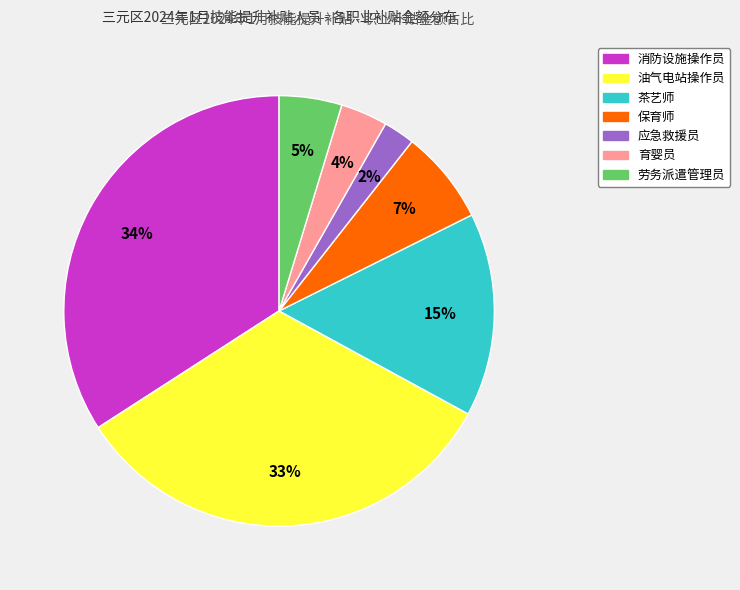

Does any single category account for the majority?

No